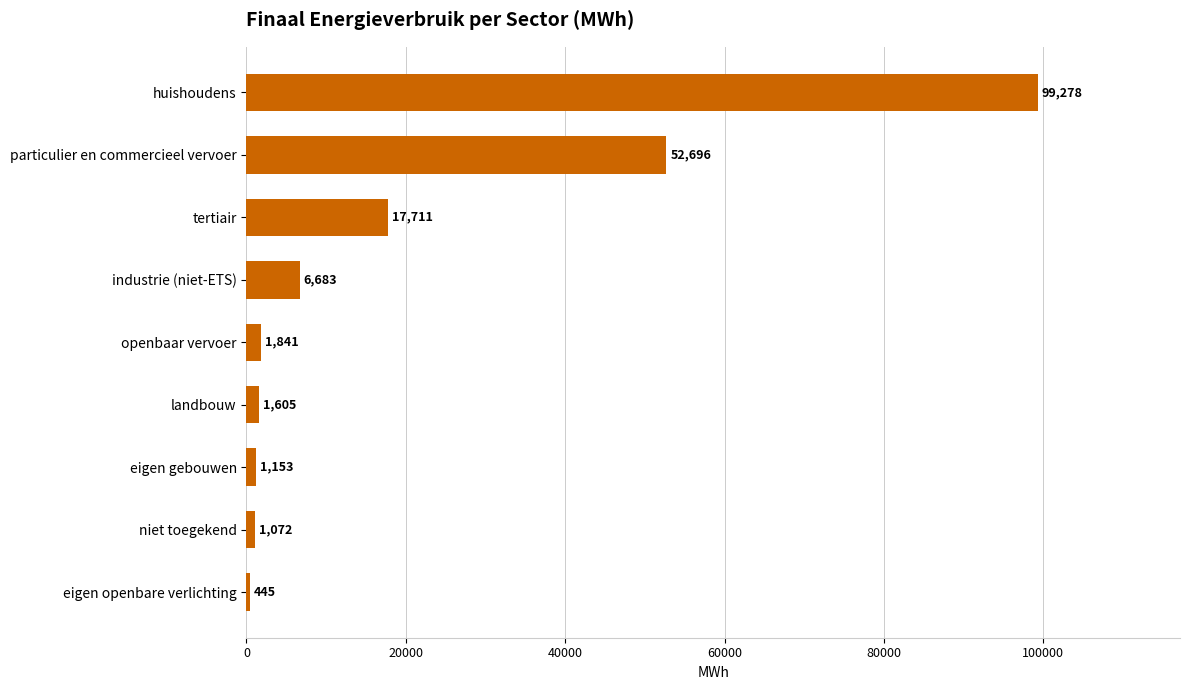

What value does the data have at eigen gebouwen?

1152.7